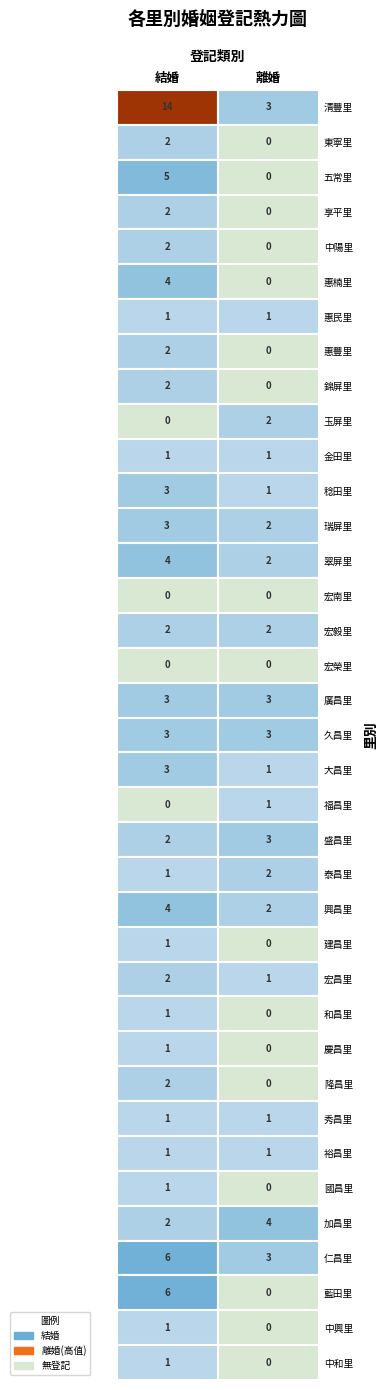

How many data points in 慶昌里 are less than 1?

1